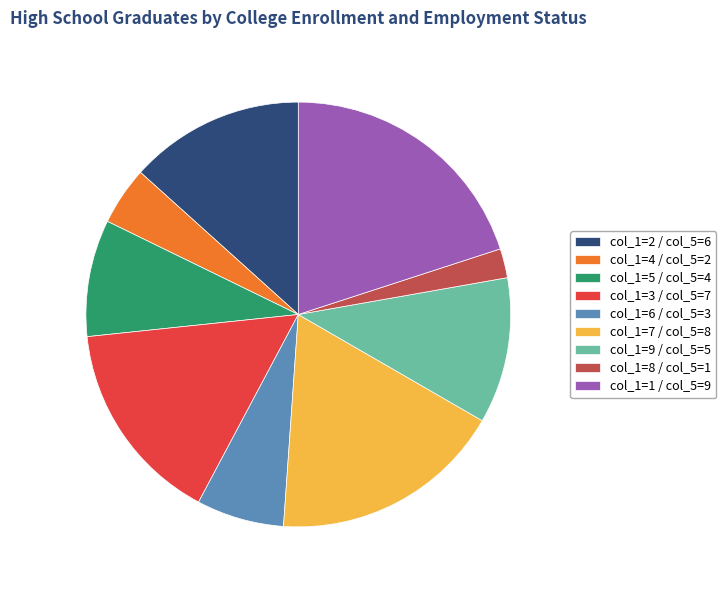

Does any single category account for the majority?

No